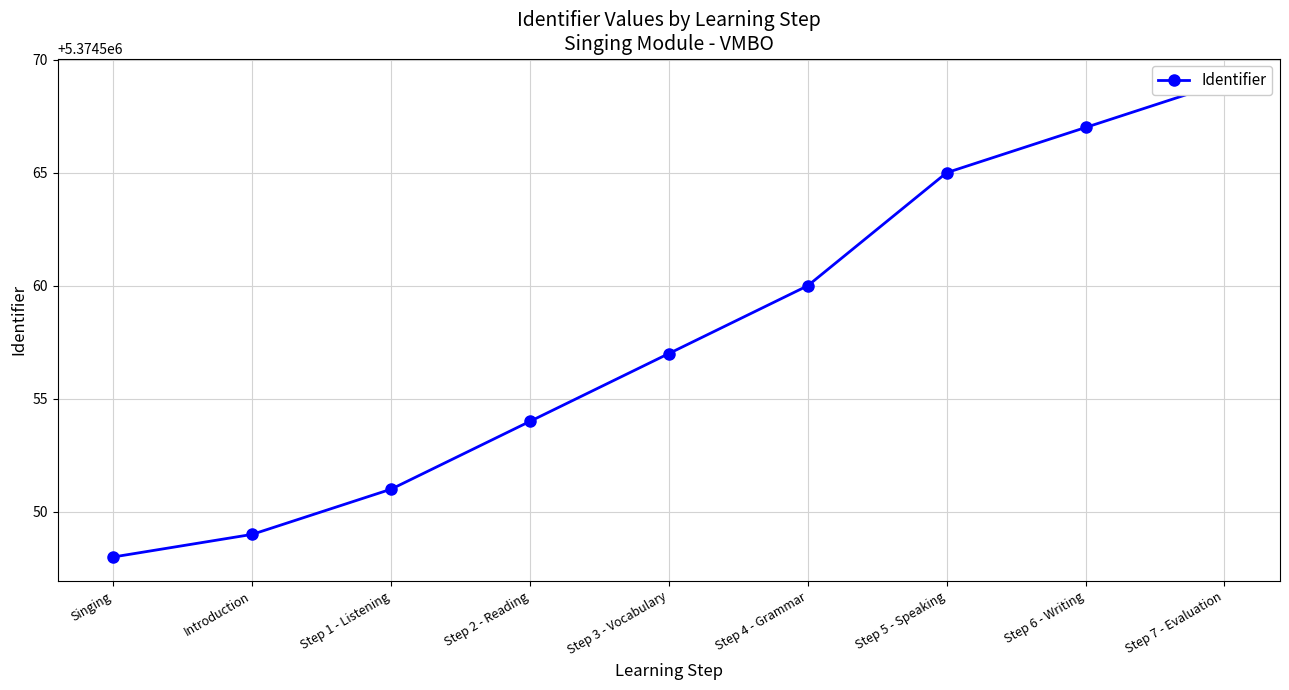

True or false: the data shows 7994385 at Step 6 - Writing.

False